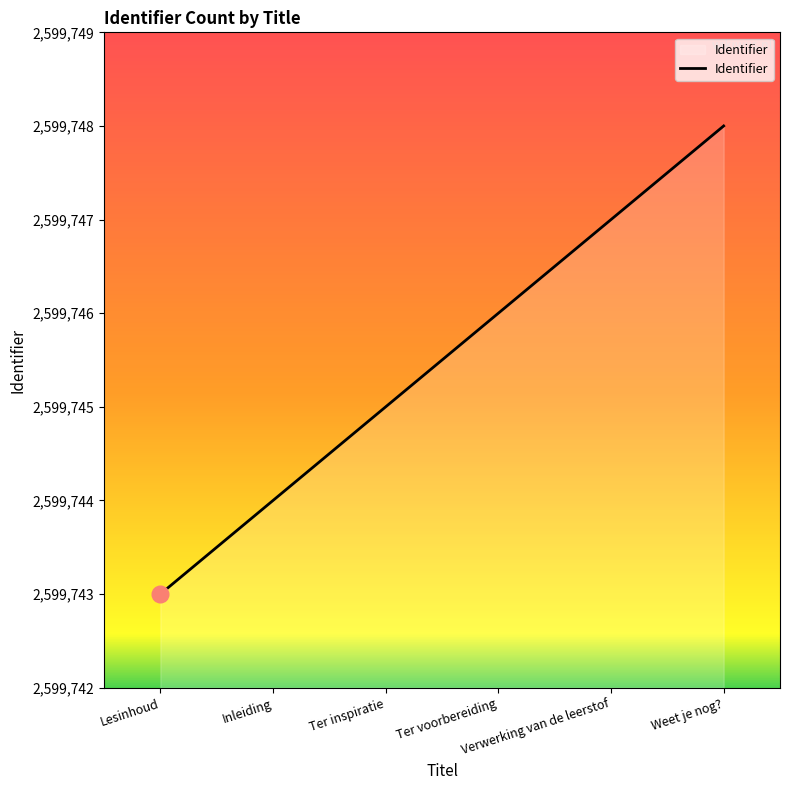

Is it true that the value at Verwerking van de leerstof is 2599747?

True